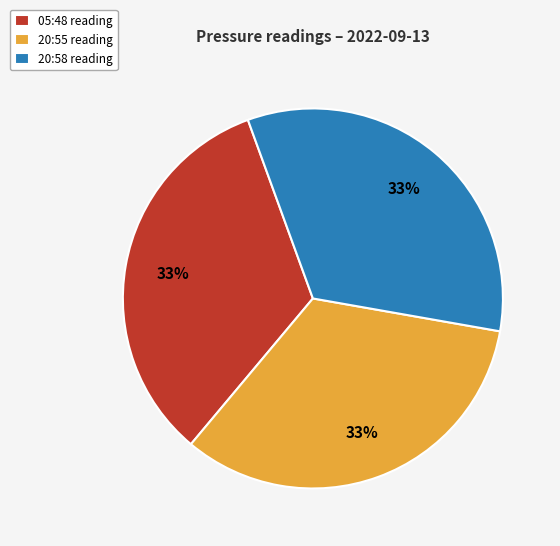

To the nearest percent, what portion does 20:58 reading represent?

33%